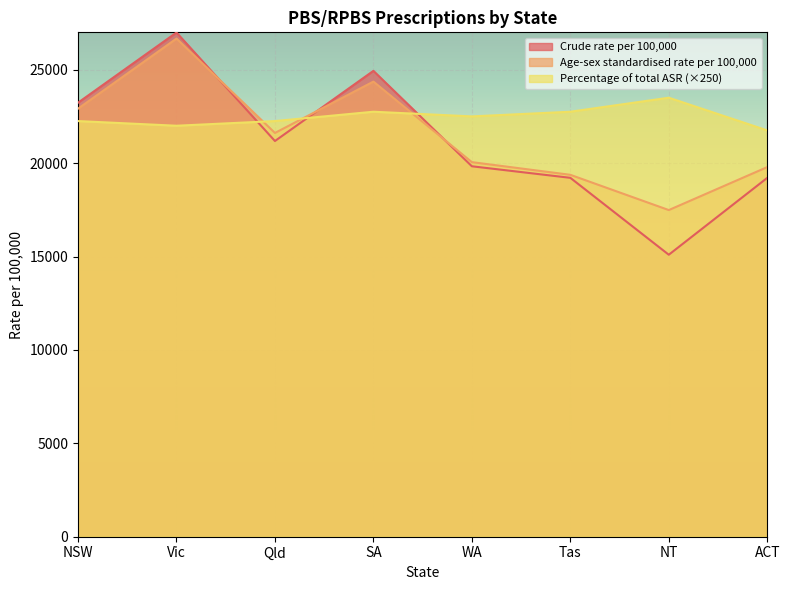

The value of Percentage of total ASR at SA is 22750. True or false?

True